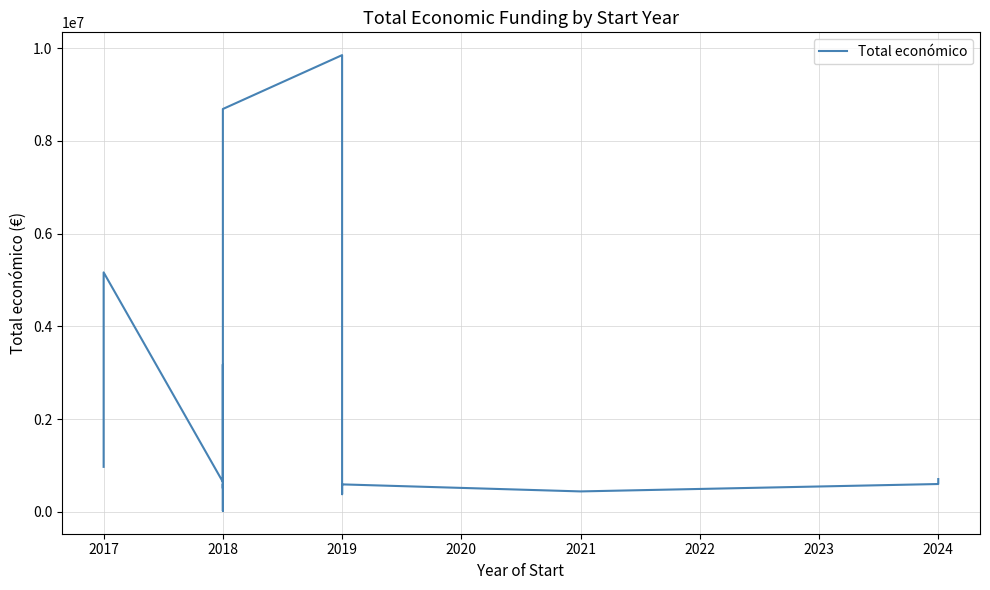

Read the value at 2024, to the nearest 50.

706700